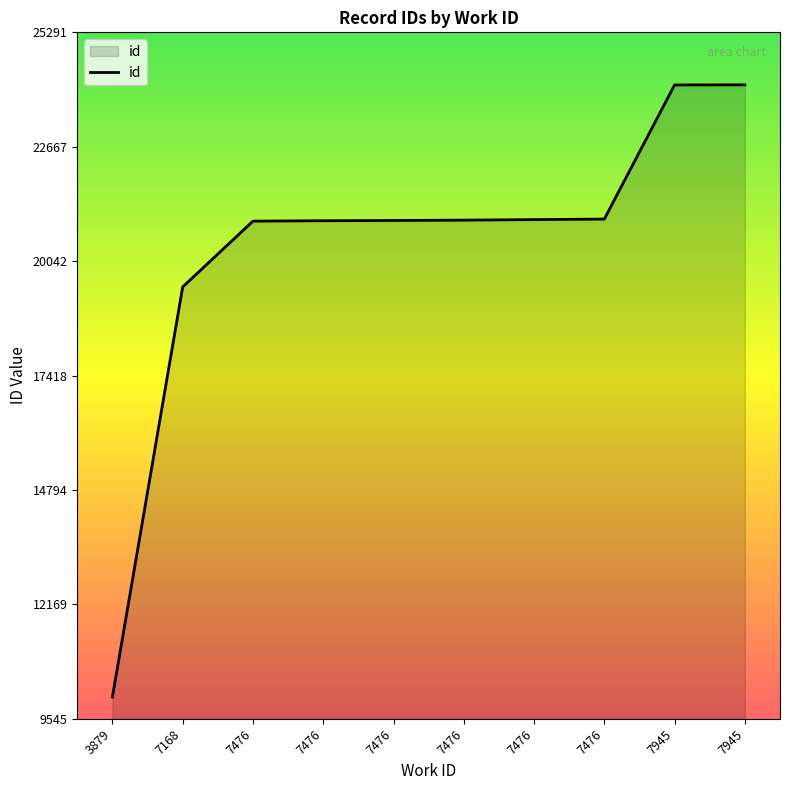

Does the chart display data point markers on the line(s)?

No